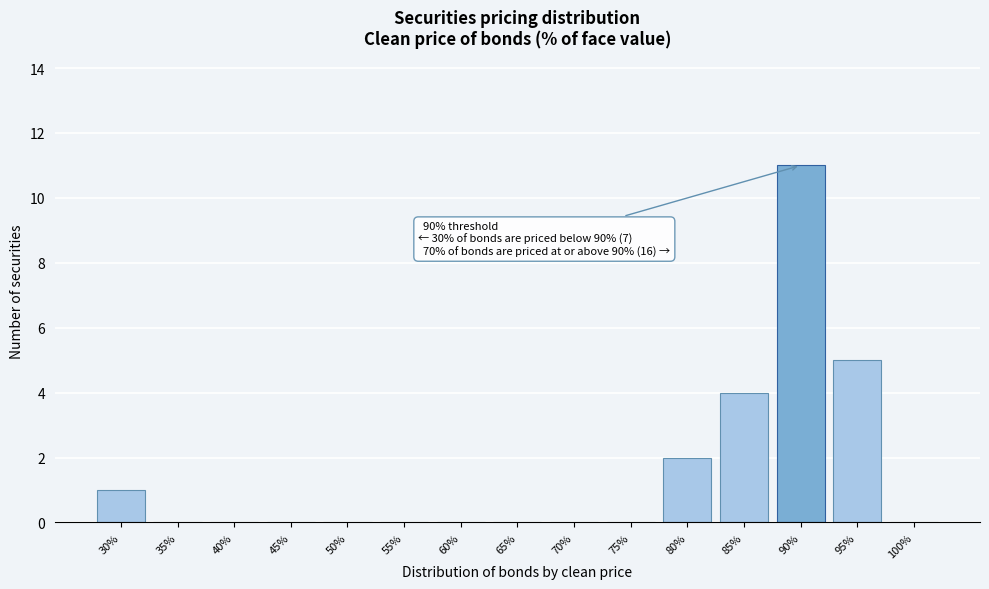

Reading left to right, extract all data points from this chart.

30%=1	35%=0	40%=0	45%=0	50%=0	55%=0	60%=0	65%=0	70%=0	75%=0	80%=2	85%=4	90%=11	95%=5	100%=0